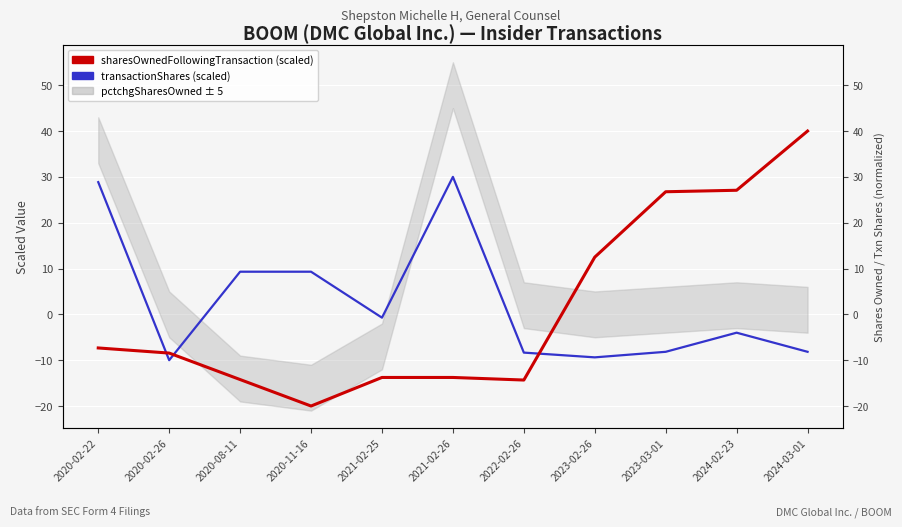

Is this an area chart (filled region under the line)?

No